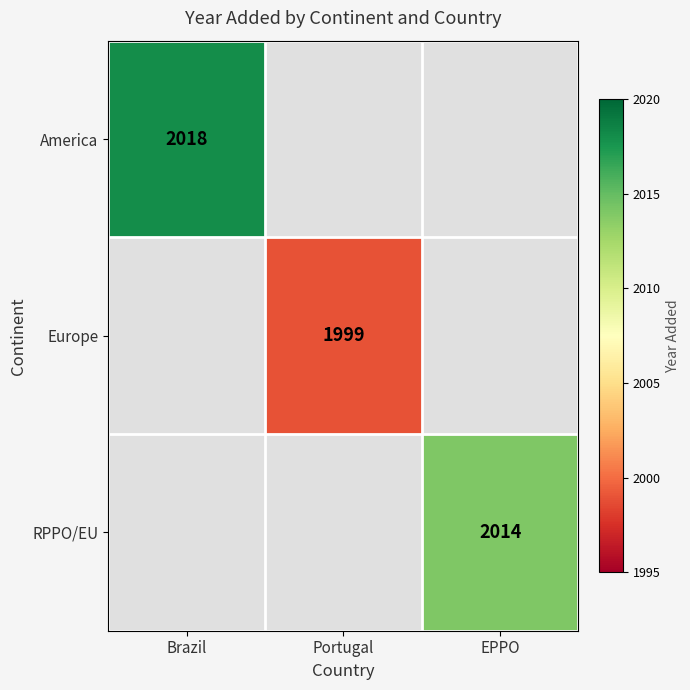

Between EPPO and Brazil, which is larger?

Brazil